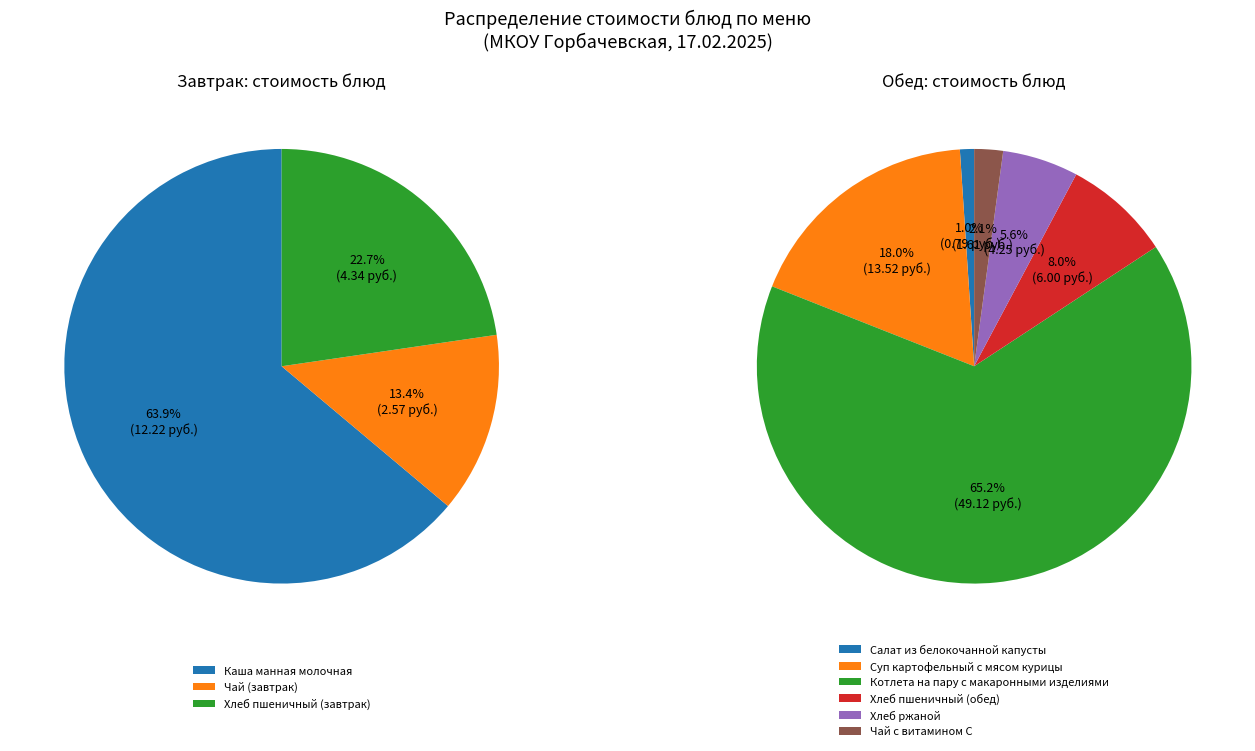

The Хлеб пшеничный (обед) slice represents 1% of the pie. True or false?

False